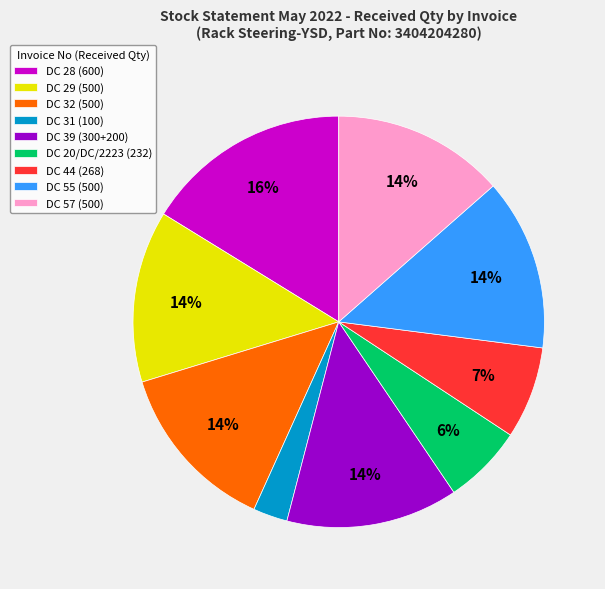

Do DC 31 (100) and DC 32 (500) together represent more than half of the pie?

No